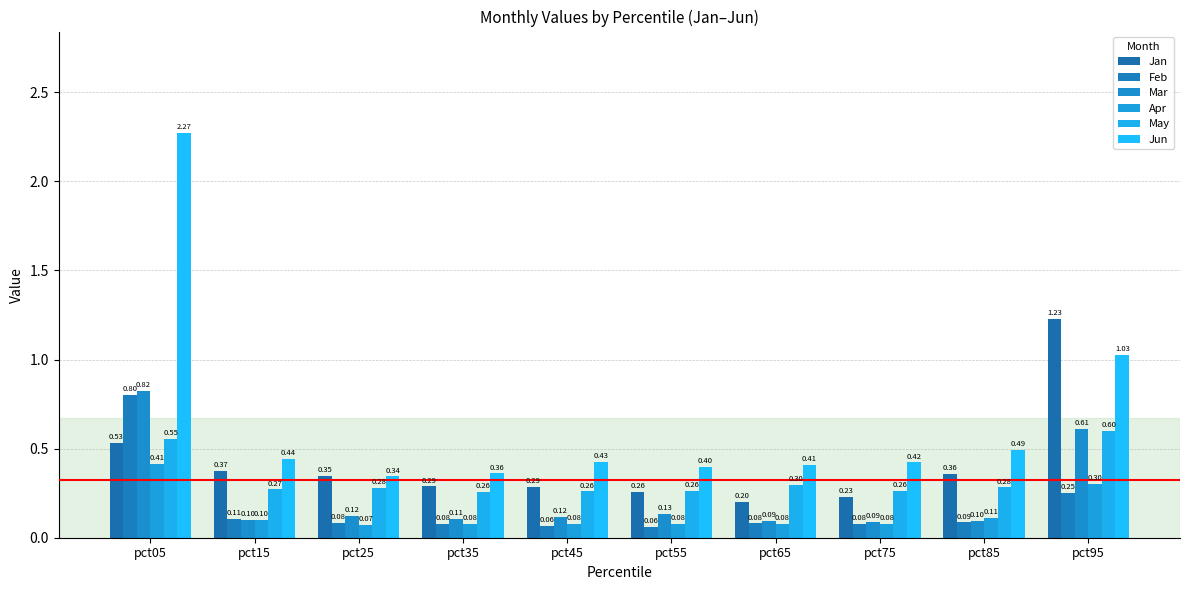

Reading left to right, list all the values displayed in this chart.

Jan: pct05=0.5	pct15=0.4	pct25=0.3	pct35=0.3	pct45=0.3	pct55=0.3	pct65=0.2	pct75=0.2	pct85=0.4	pct95=1.2
Feb: pct05=0.8	pct15=0.1	pct25=0.1	pct35=0.1	pct45=0.1	pct55=0.1	pct65=0.1	pct75=0.1	pct85=0.1	pct95=0.3
Mar: pct05=0.8	pct15=0.1	pct25=0.1	pct35=0.1	pct45=0.1	pct55=0.1	pct65=0.1	pct75=0.1	pct85=0.1	pct95=0.6
Apr: pct05=0.4	pct15=0.1	pct25=0.1	pct35=0.1	pct45=0.1	pct55=0.1	pct65=0.1	pct75=0.1	pct85=0.1	pct95=0.3
May: pct05=0.6	pct15=0.3	pct25=0.3	pct35=0.3	pct45=0.3	pct55=0.3	pct65=0.3	pct75=0.3	pct85=0.3	pct95=0.6
Jun: pct05=2.3	pct15=0.4	pct25=0.3	pct35=0.4	pct45=0.4	pct55=0.4	pct65=0.4	pct75=0.4	pct85=0.5	pct95=1.0